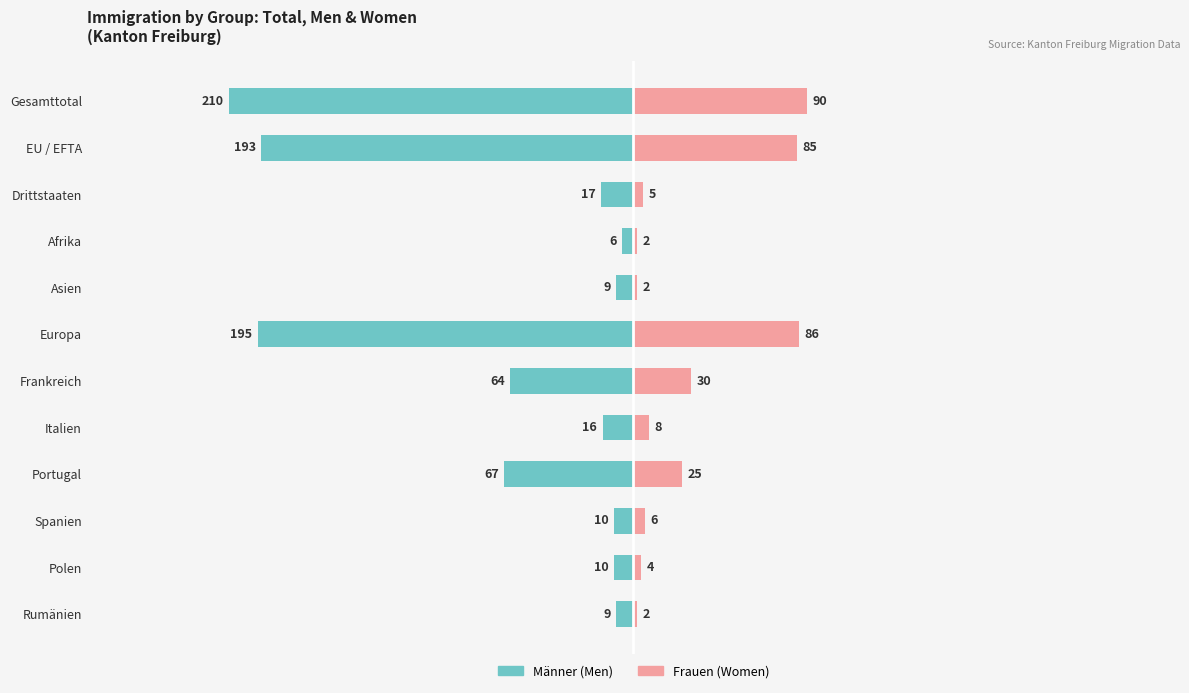

What are all the series names shown in the legend?

Männer, Frauen